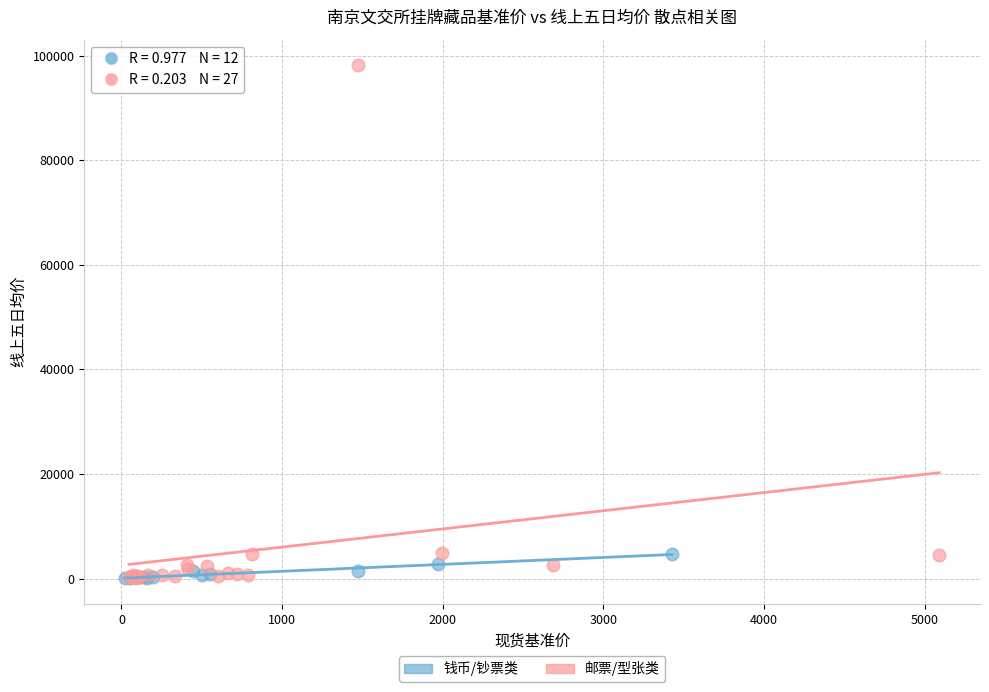

Which series has the widest spread of Y values?

邮票/型张类